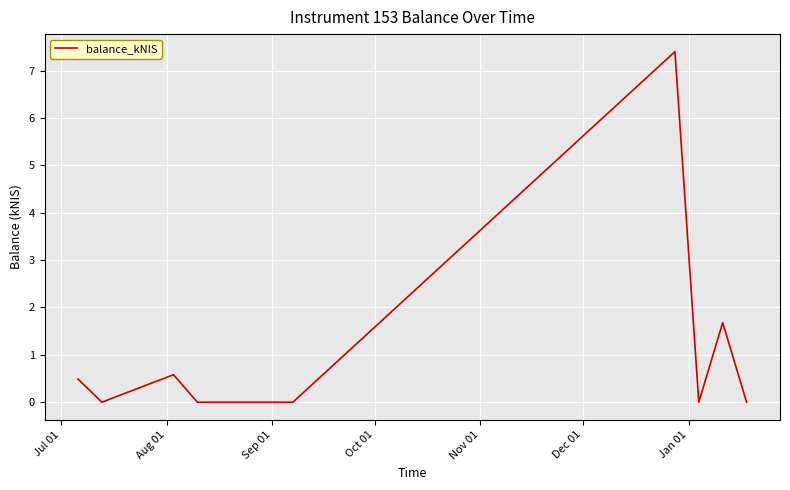

What is the maximum value shown in the chart?

7.4